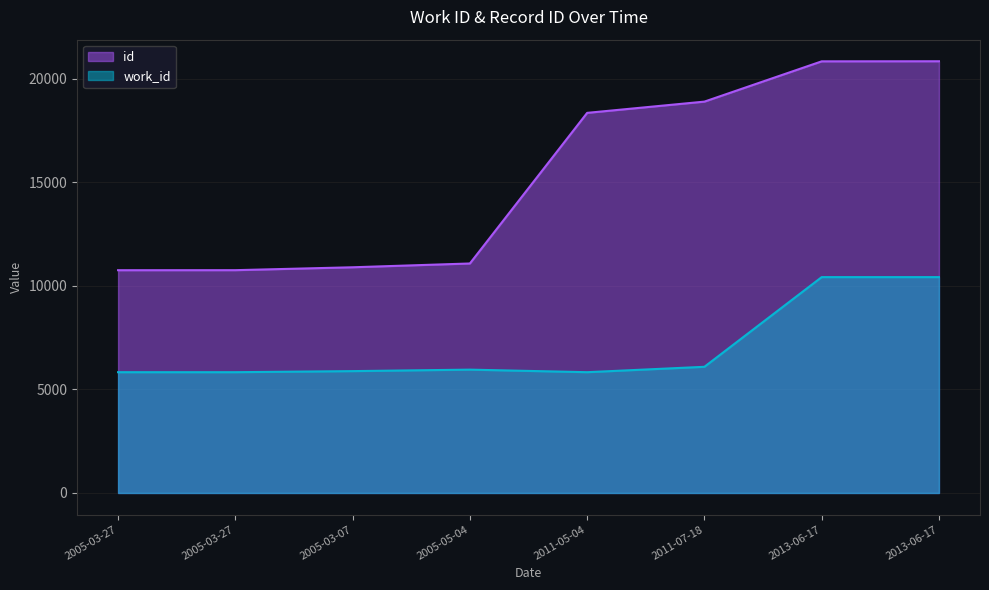

Count the number of categories in the chart.

8